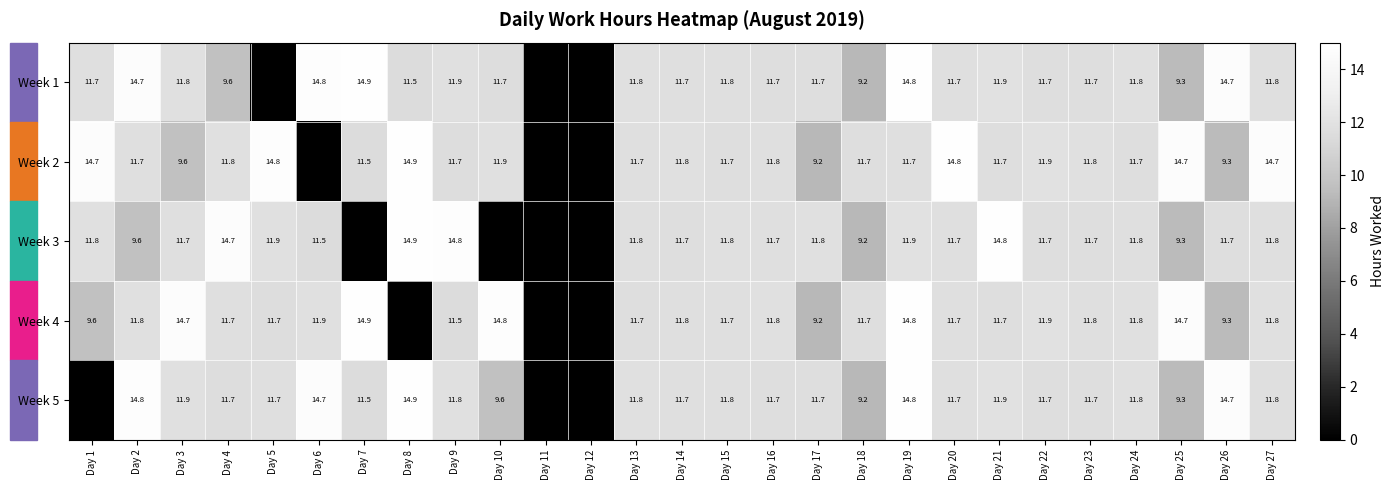

True or false: Week 3 has a value of 11.7 at Day 20.

True